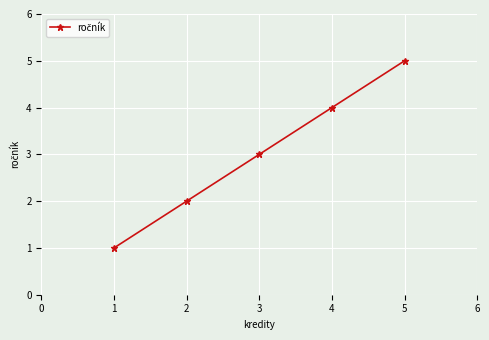

What is the value of the 1st point from the left?

1